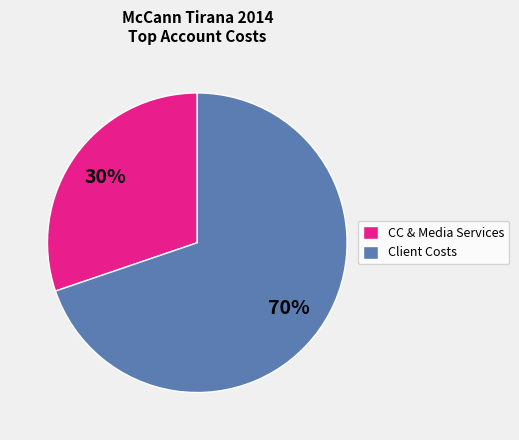

To the nearest percent, what portion does CC & Media Services represent?

30%